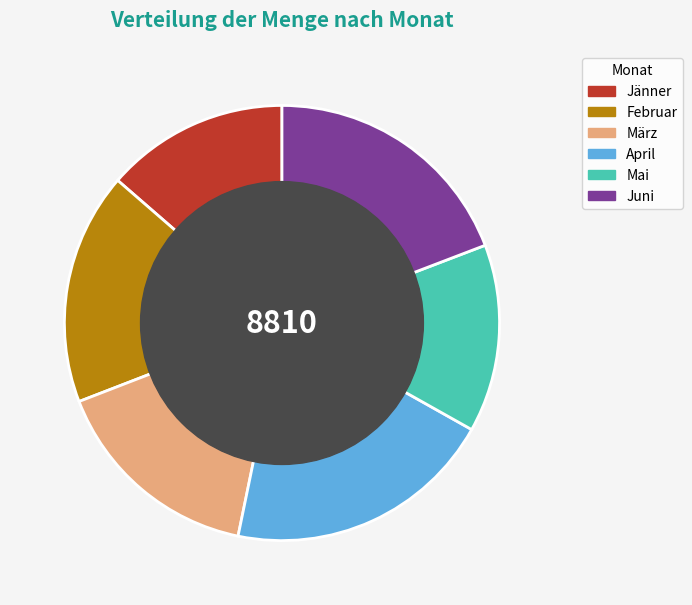

Is it true that März is 16% of the pie?

True